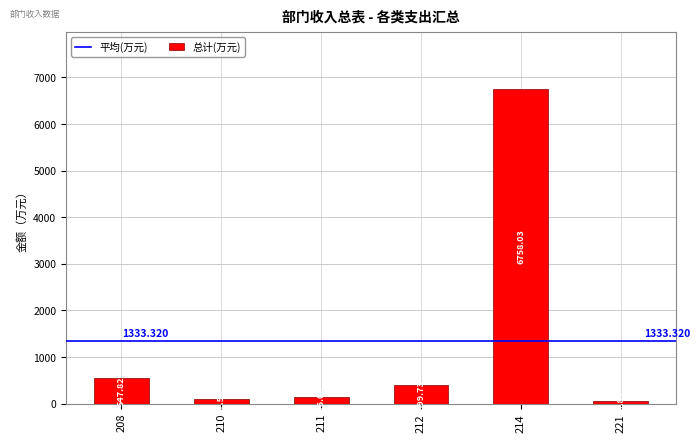

Rank the categories by value from lowest to highest.

221, 210, 211, 212, 208, 214